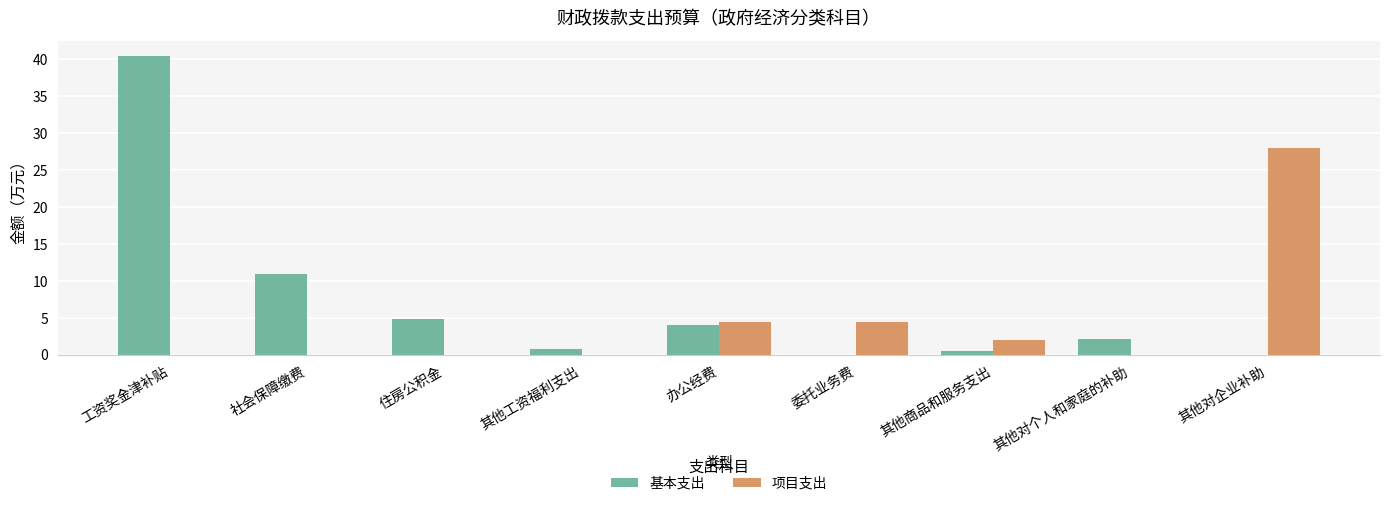

What is the sum of all 基本支出 values?

63.8